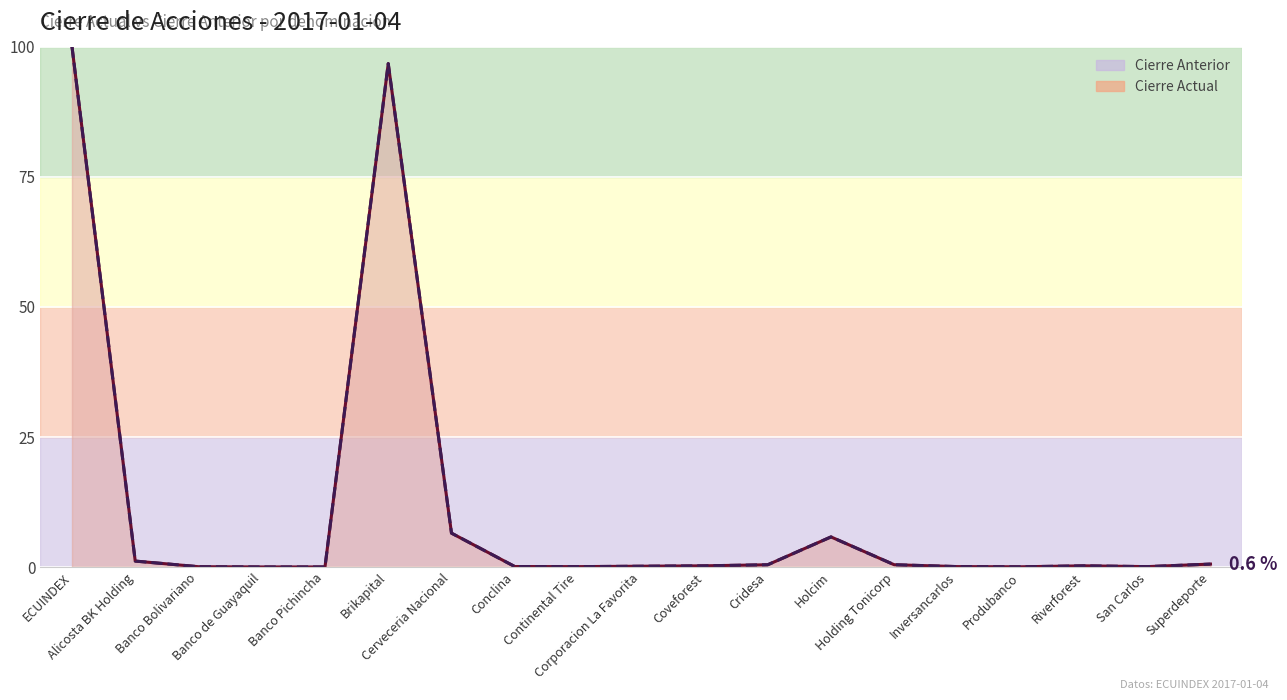

Reading left to right, list all the values displayed in this chart.

Cierre Anterior: 100.0	1.2	0.1	0.0	0.0	96.7	6.5	0.1	0.1	0.2	0.3	0.5	5.8	0.5	0.1	0.1	0.3	0.1	0.6
Cierre Actual: 100.0	1.2	0.1	0.0	0.0	96.7	6.5	0.1	0.1	0.2	0.3	0.5	5.8	0.5	0.1	0.1	0.3	0.1	0.6